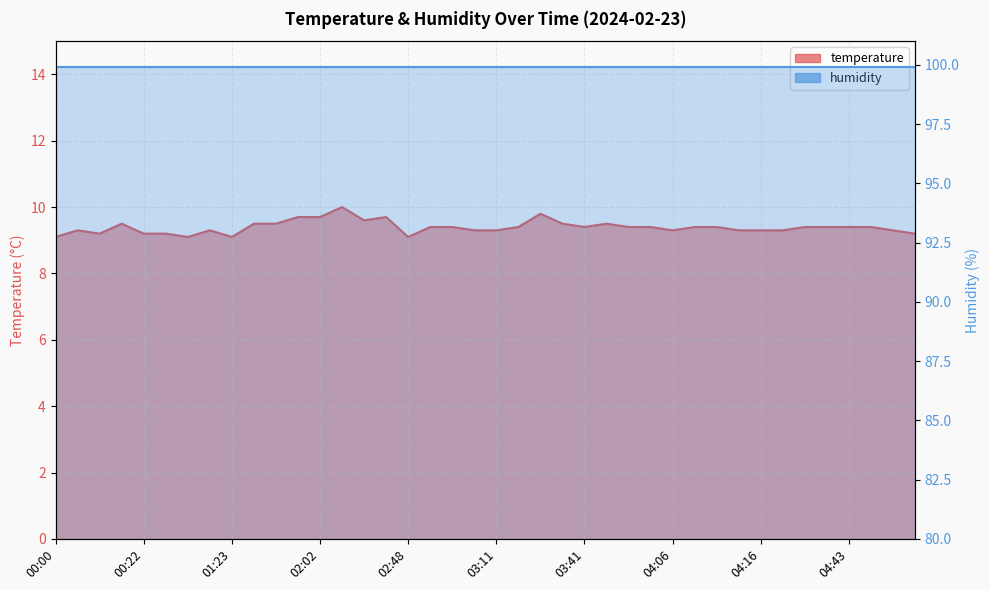

True or false: there are more than 2 points higher than both neighbors.

True